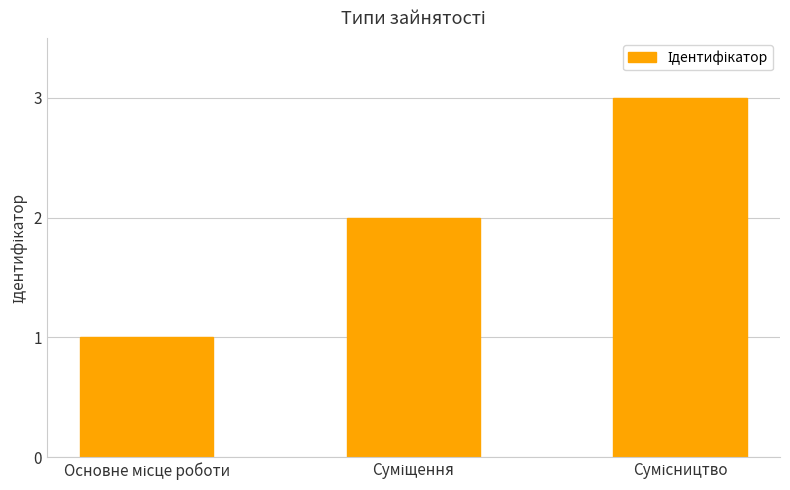

How many bars are there in total?

3